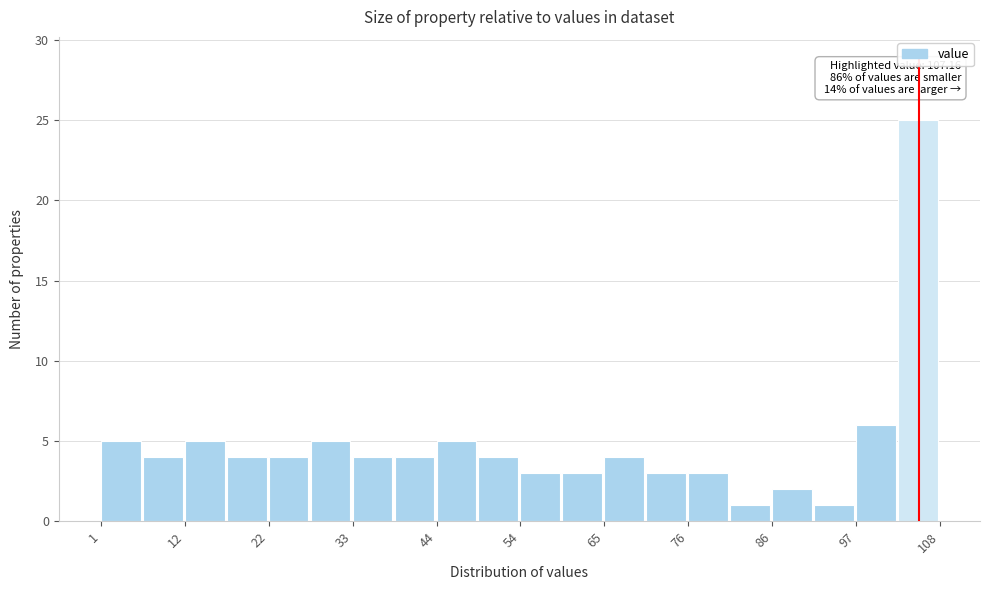

Around what value on the x-axis is the tallest bar? Give the approximate position of its centre, as read against the axis.

104